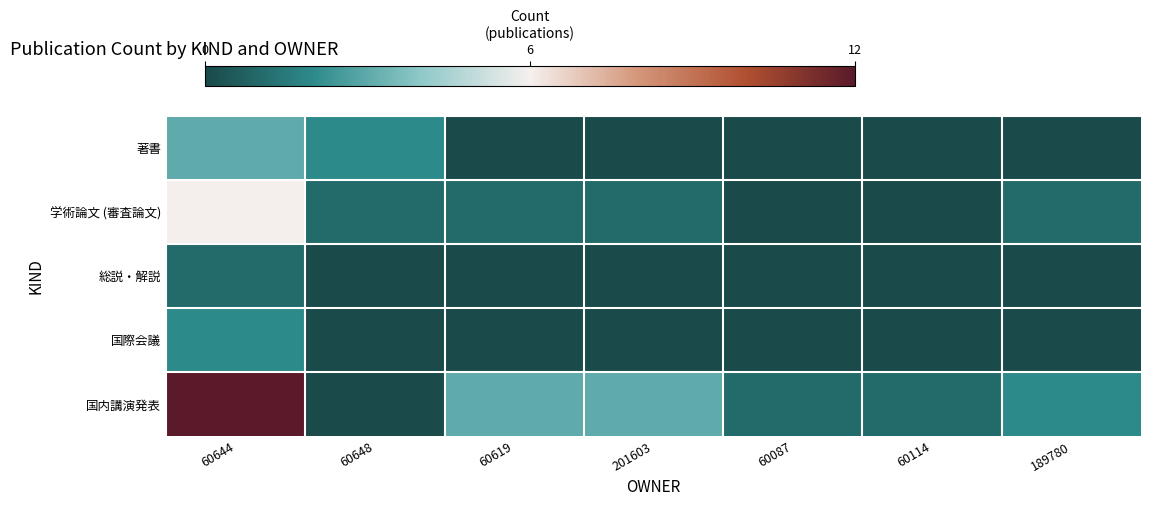

Between 60114 and 201603, which is larger?

60114